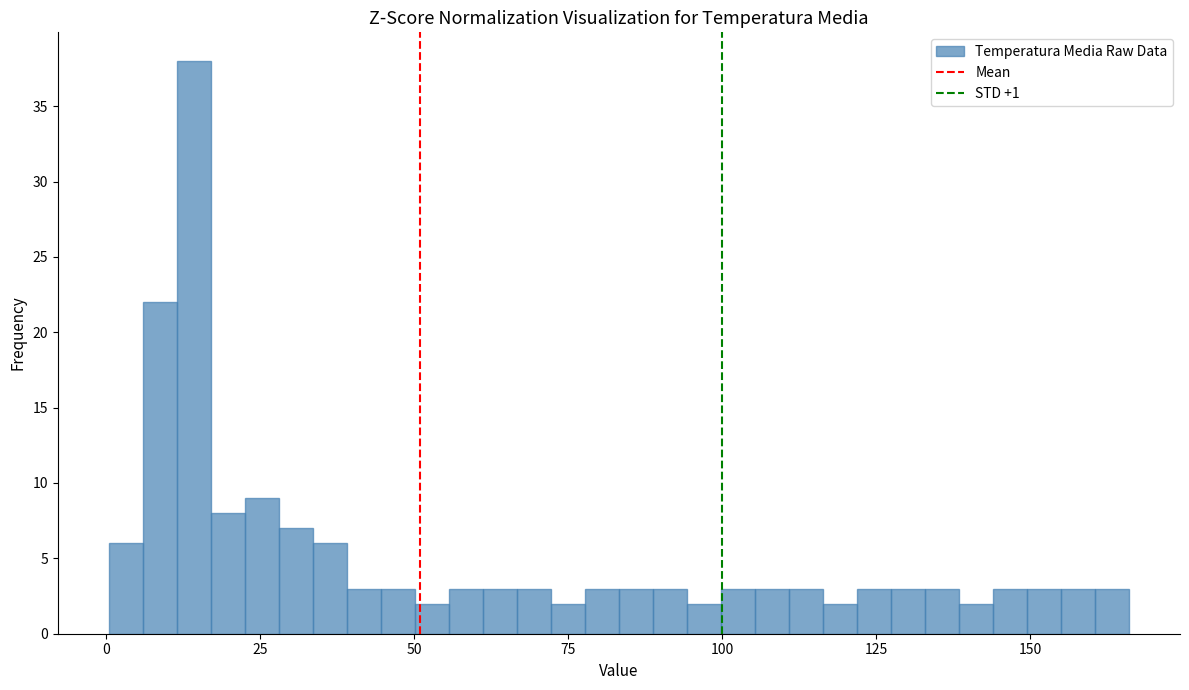

Read against the x-axis, roughly where is the centre of the tallest bar?

15